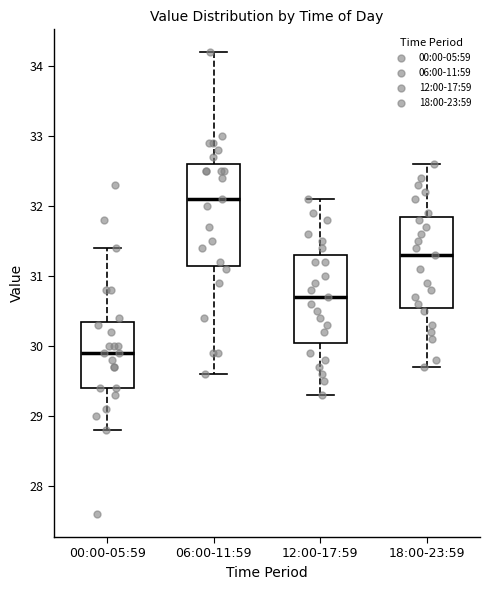

Comparing the boxes themselves (not the whiskers), which one is the tallest?

06:00-11:59